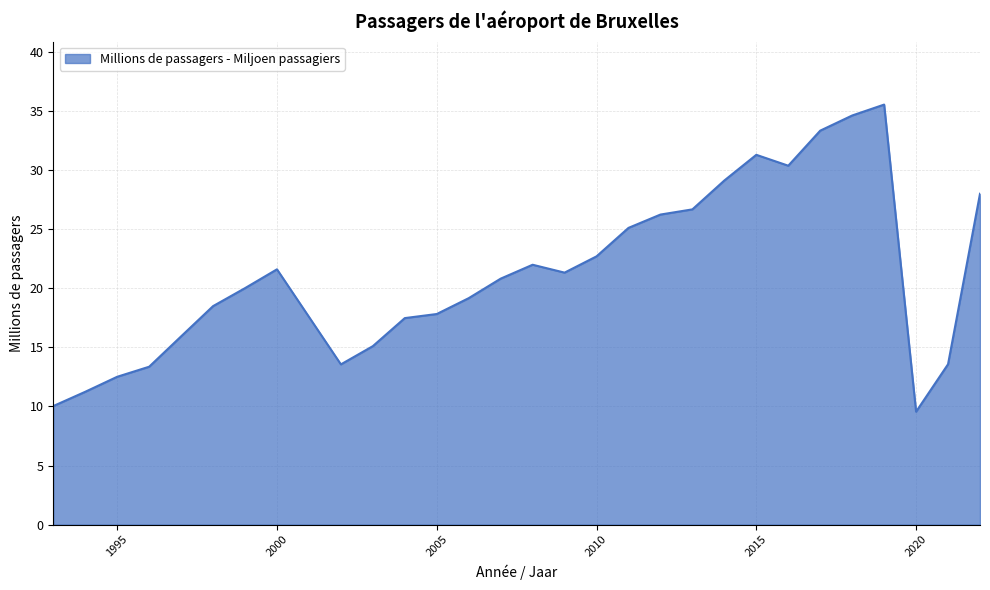

What is the smallest value displayed?

9.6